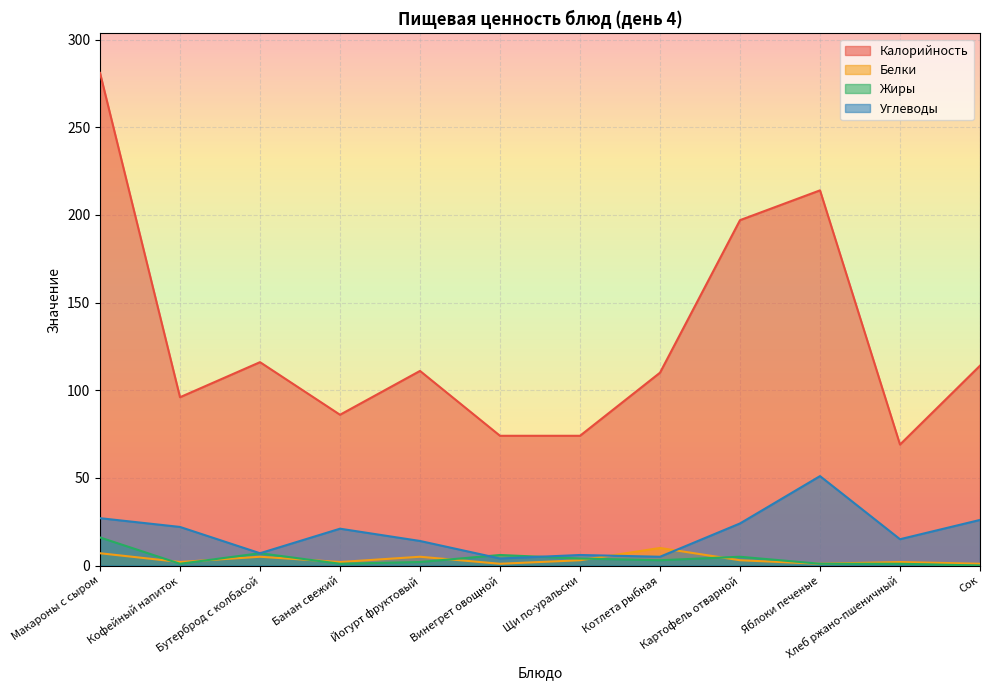

How many values in the Калорийность series are below 111?

6